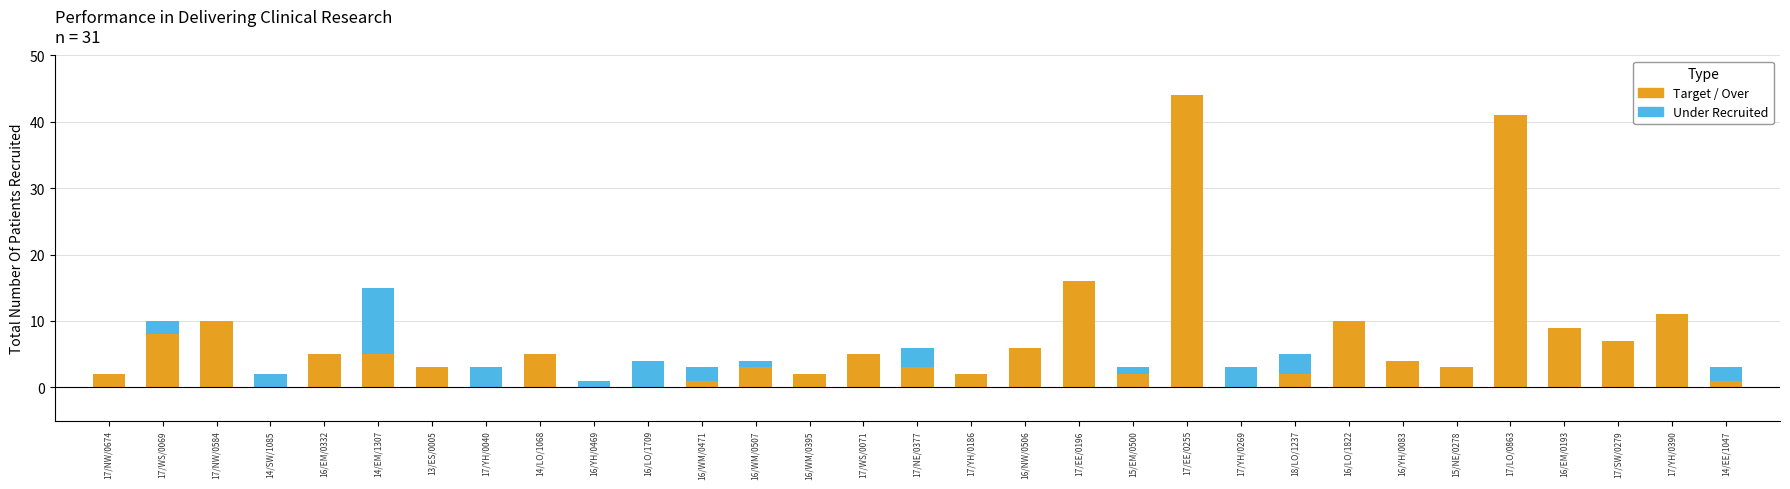

Which series has the largest range (max minus min)?

Target